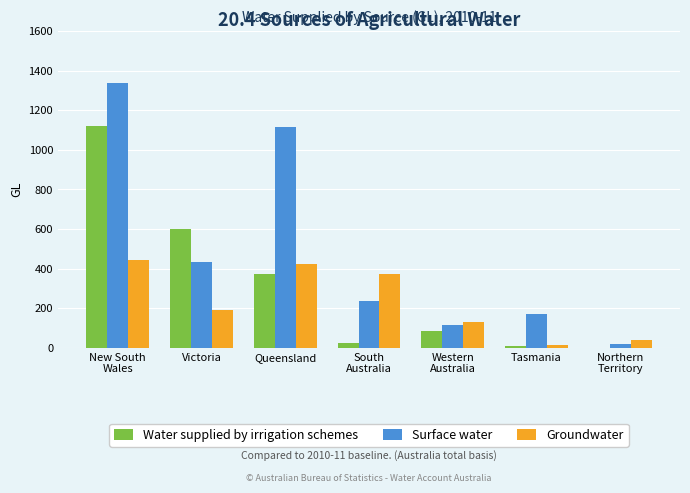

Is it true that Groundwater equals 424.6 at Queensland?

True